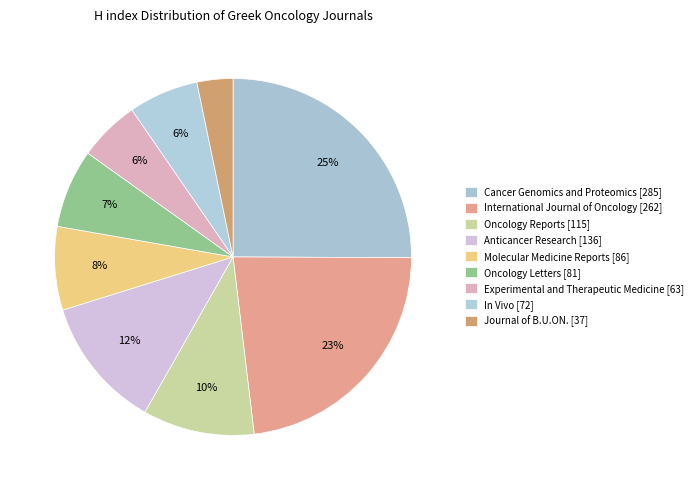

To the nearest percent, what is the difference between the Anticancer Research and Oncology Letters slice percentages?

5%